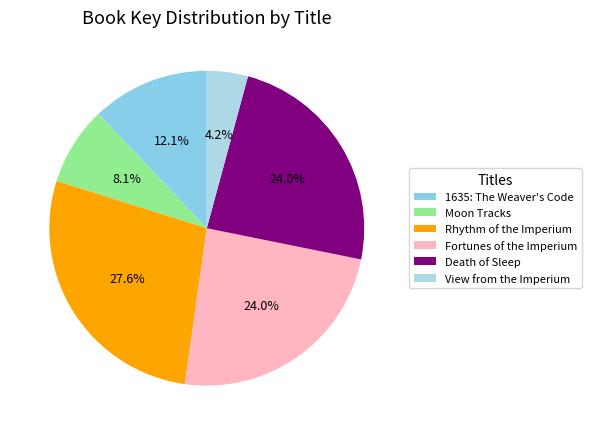

Is there a majority slice in this chart?

No